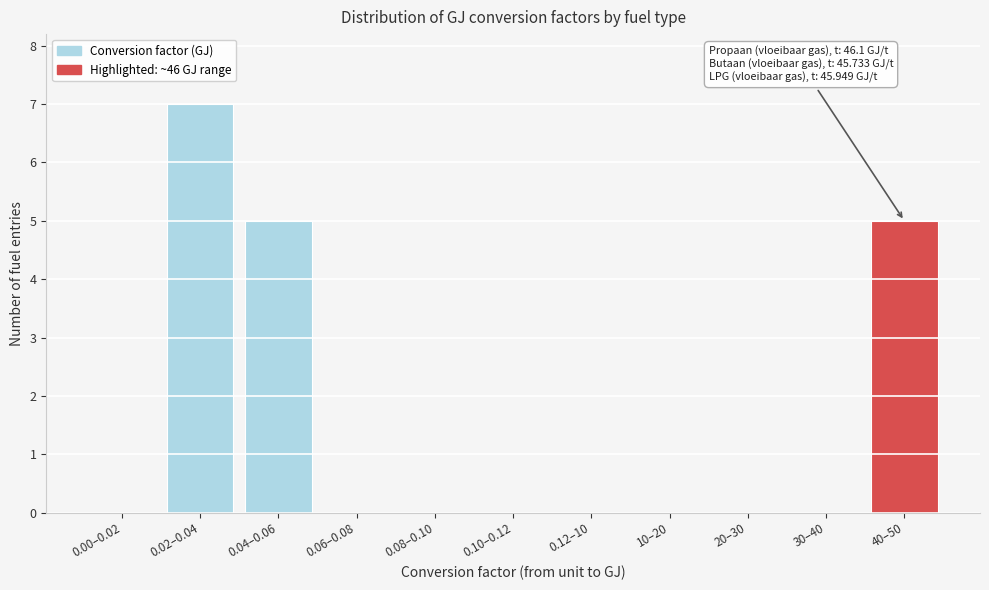

Reading left to right, what are all the values shown in this chart?

0.00–0.02=0	0.02–0.04=7	0.04–0.06=5	0.06–0.08=0	0.08–0.10=0	0.10–0.12=0	0.12–10=0	10–20=0	20–30=0	30–40=0	40–50=5